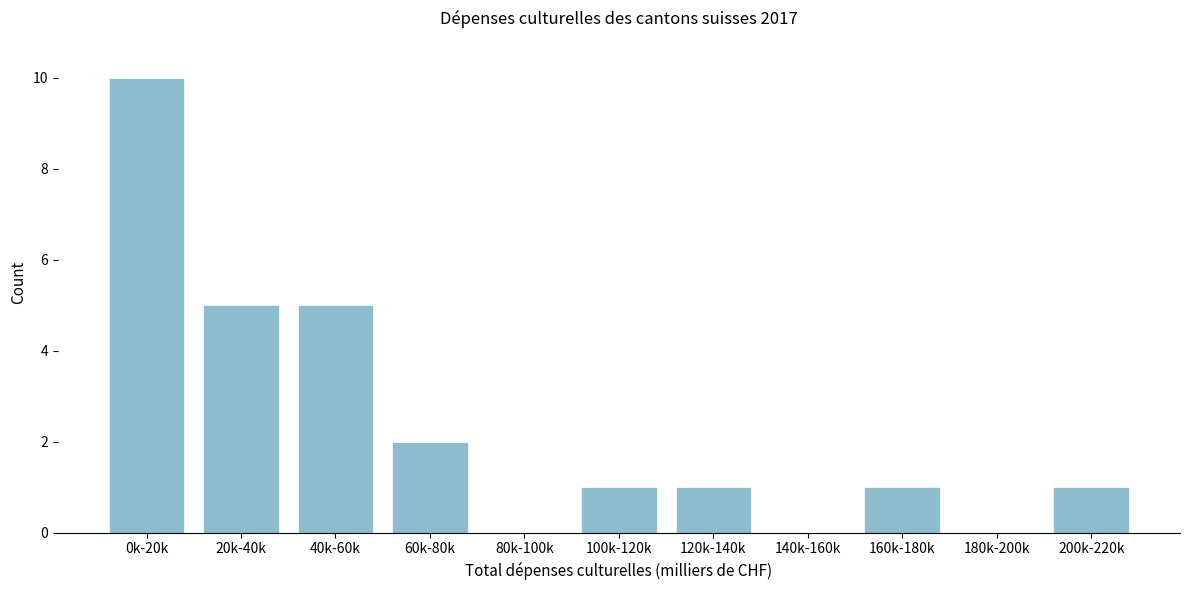

Reading left to right, transcribe all the data shown in this chart.

0k-20k=10	20k-40k=5	40k-60k=5	60k-80k=2	80k-100k=0	100k-120k=1	120k-140k=1	140k-160k=0	160k-180k=1	180k-200k=0	200k-220k=1